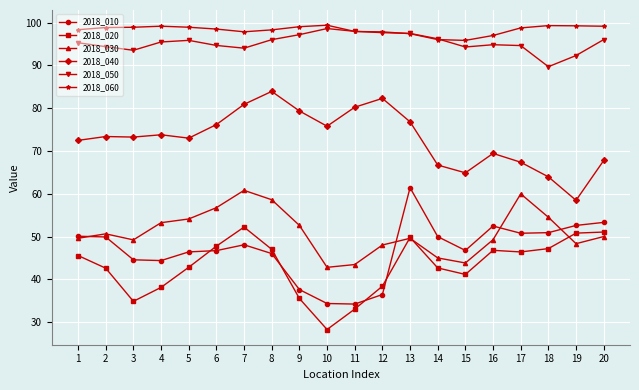

True or false: 2018_050 has a value of 98.6 at 10.

True